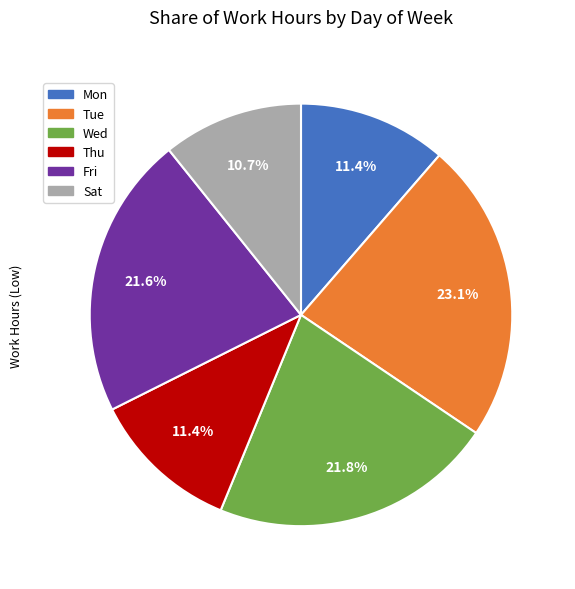

What portion of the pie excludes Thu?

88.6%